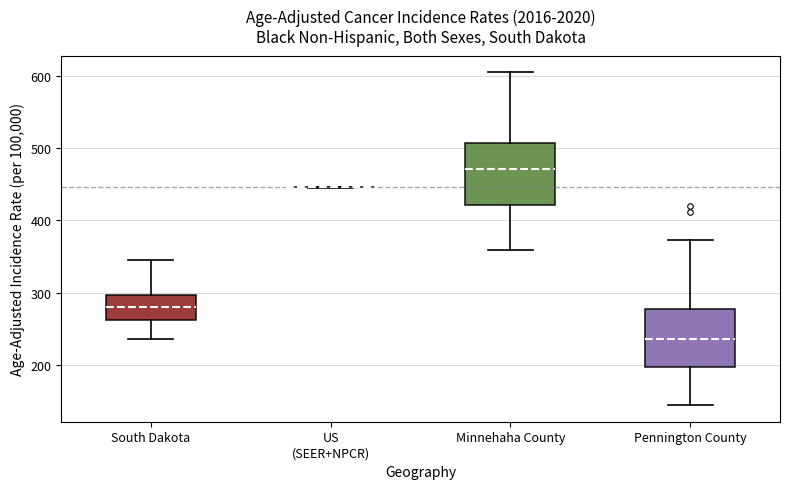

Reading left to right, transcribe this box plot: for each box, give where its median line is, the range the box spans, and where its two whiskers end, as read against the y-axis. The values are not printed on the chart, so give them approximately, as read against the axis.

South Dakota: median 280, box 260 to 300, whiskers 240 to 350
US (SEER+NPCR): box collapsed to a line at 450, whiskers 440 to 450
Minnehaha County: median 470, box 420 to 510, whiskers 360 to 600
Pennington County: median 240, box 200 to 280, whiskers 150 to 370